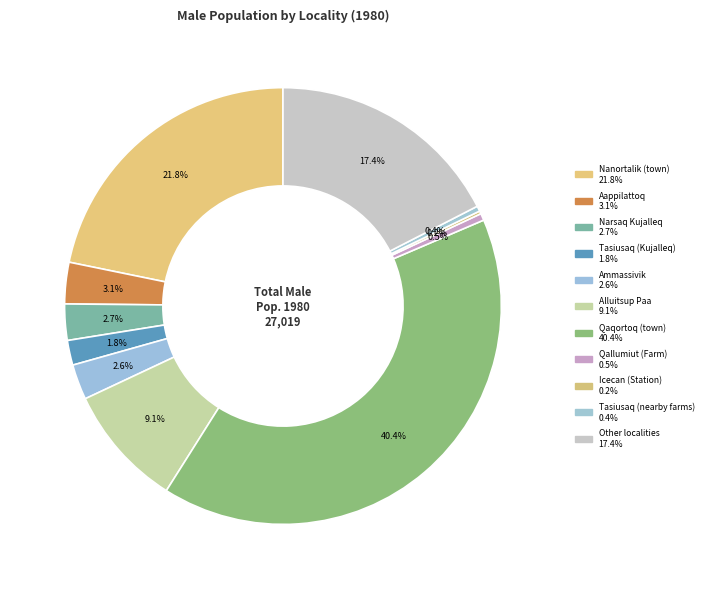

To the nearest percent, what portion does Aappilattoq represent?

3%